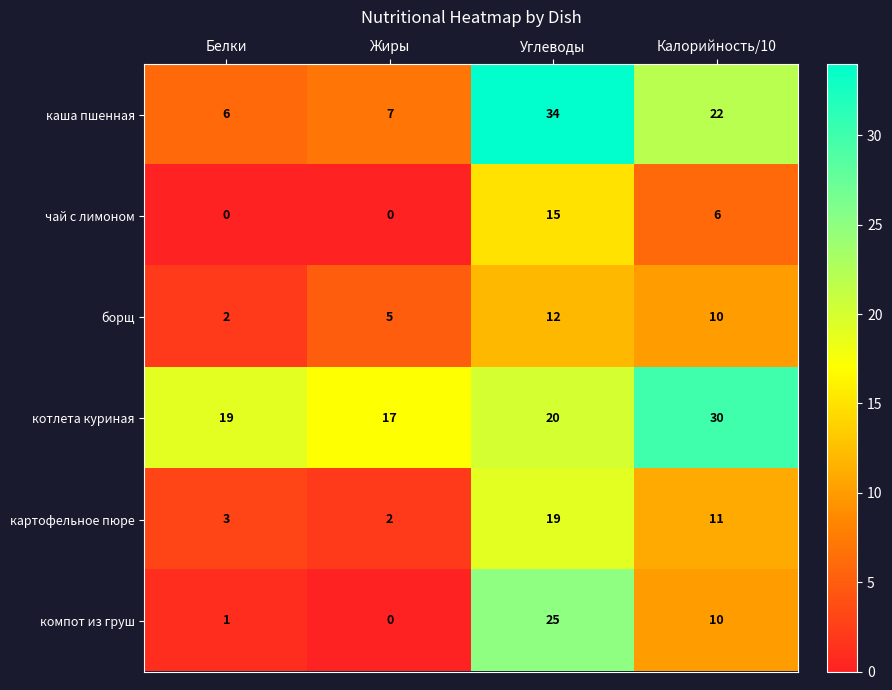

Reading left to right, list all the values displayed in this chart.

каша пшенная: 6	7	34	22
чай с лимоном: 0	0	15	6
борщ: 2	5	12	10
котлета куриная: 19	17	20	30
картофельное пюре: 3	2	19	11
компот из груш: 1	0	25	10